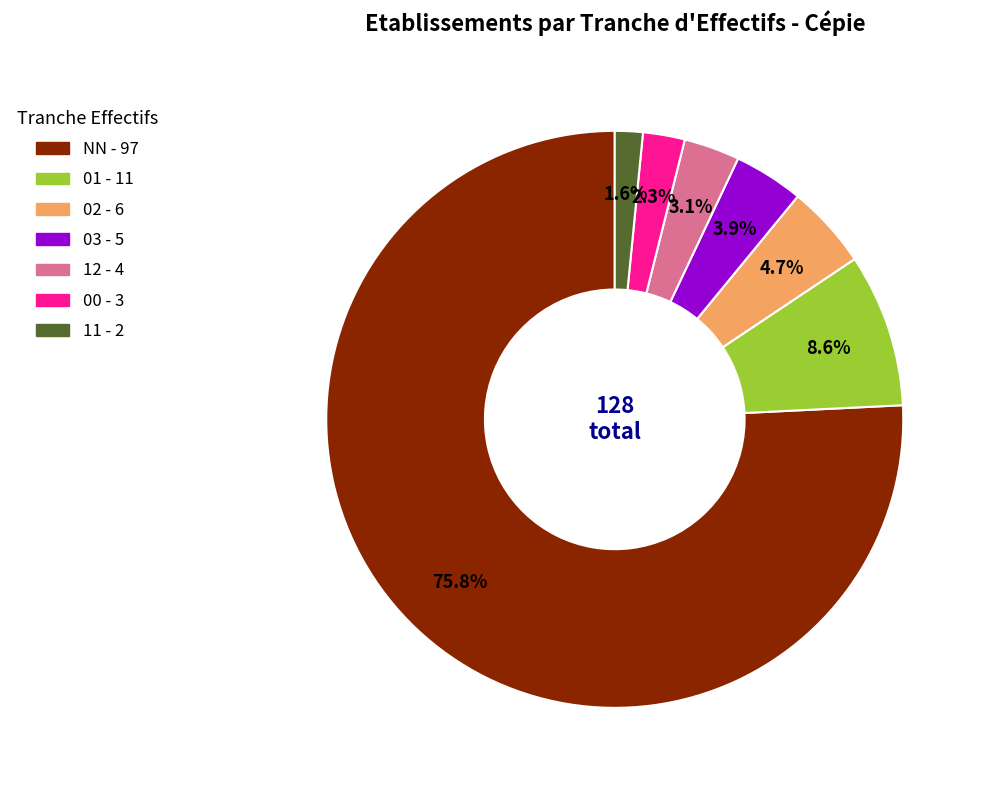

To the nearest percent, what portion does 01 represent?

9%